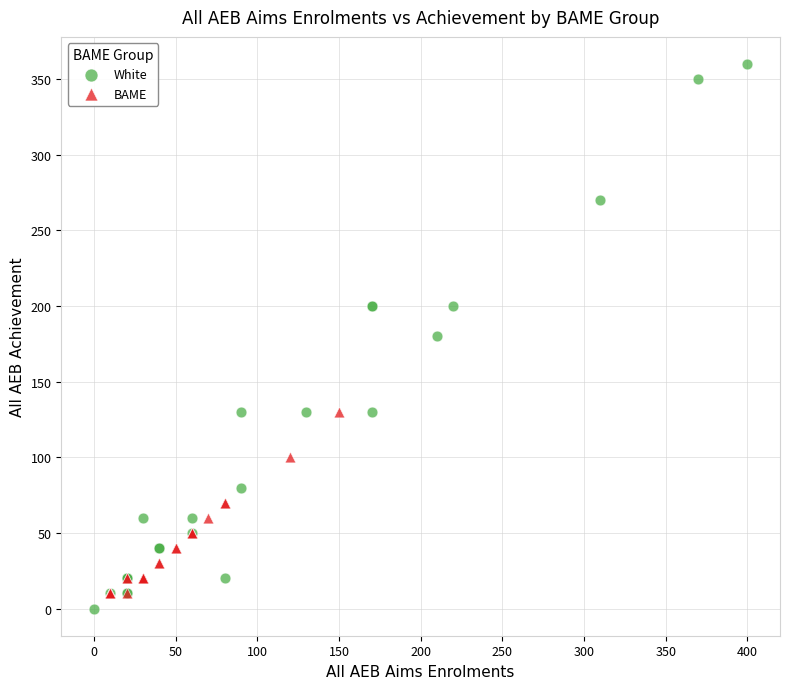

Which series contains the highest Y value?

White